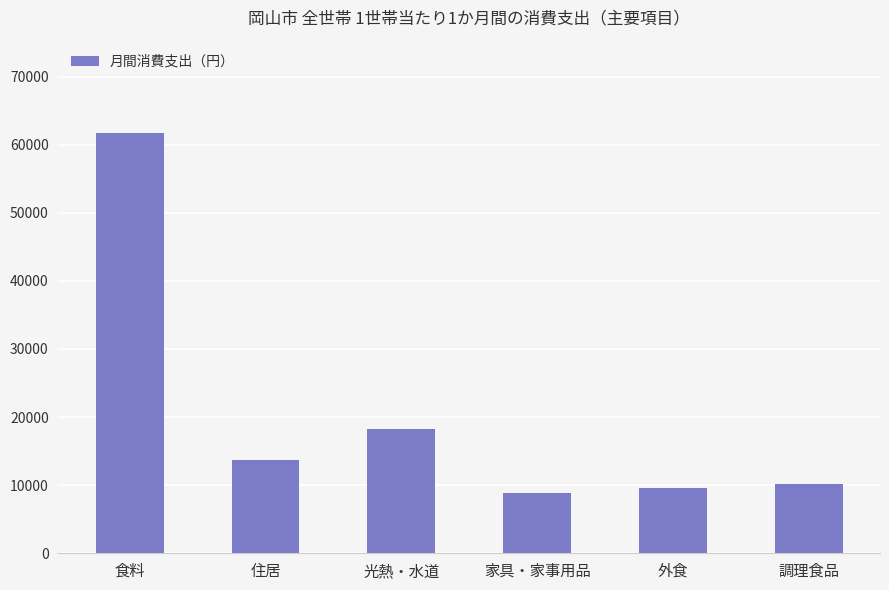

What is the difference between the second highest and second lowest values?

8619